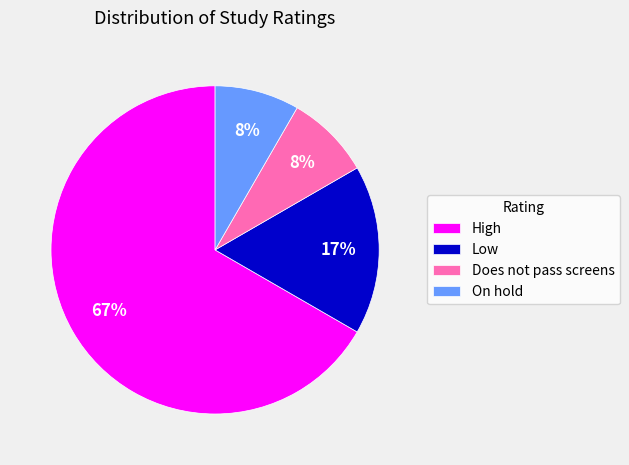

To the nearest percent, what percentage of the pie is On hold?

8%